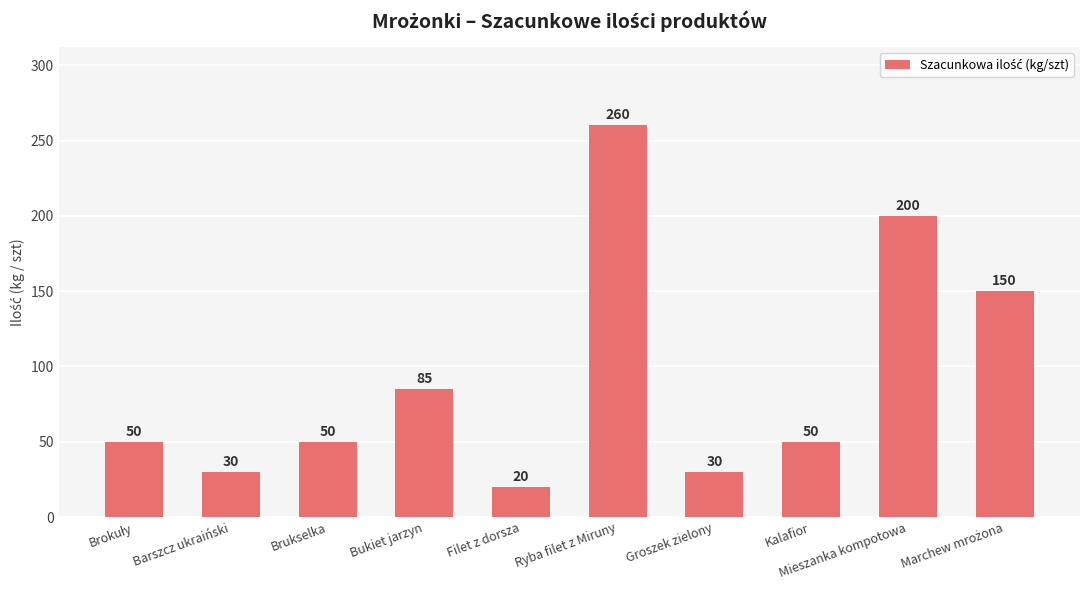

Approximately how many times larger is the value at Filet z dorsza compared to Mieszanka kompotowa?

0.1